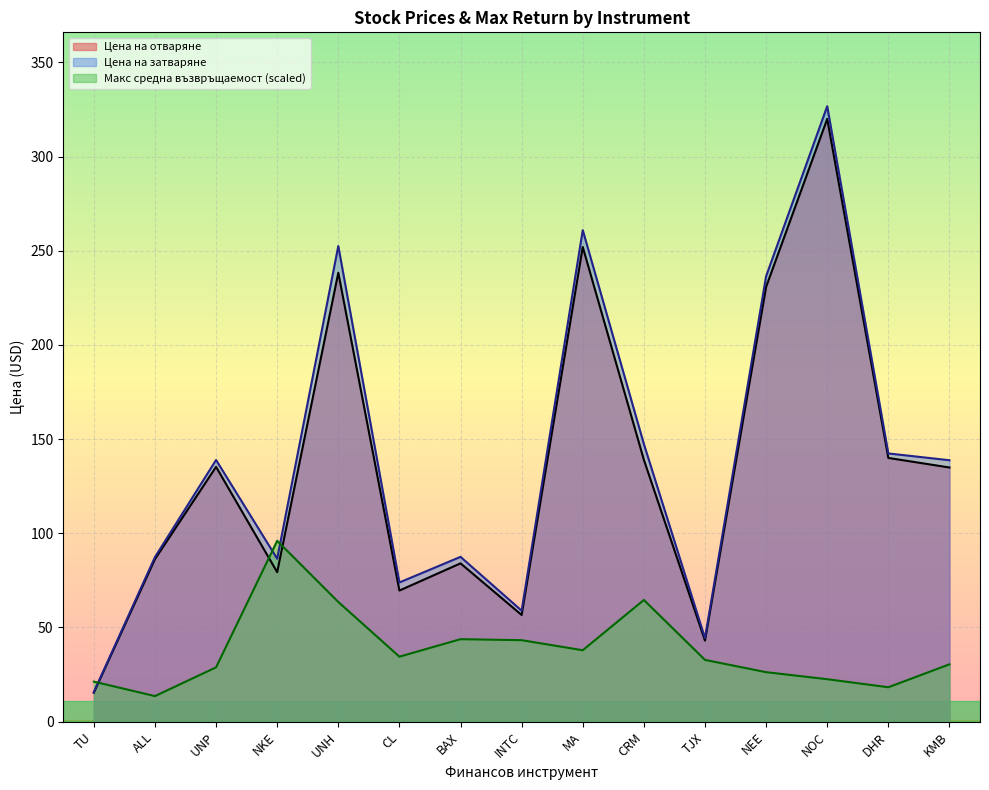

After their last crossing, which series has the higher values: Цена на затваряне or Макс средна възвръщаемост?

Цена на затваряне